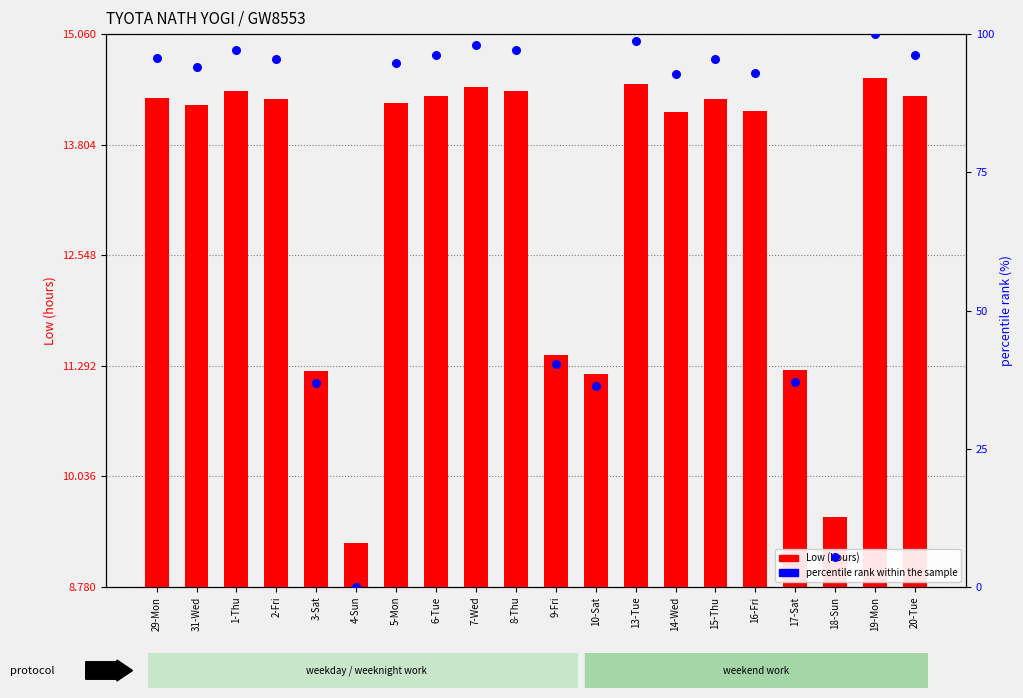

Which series reaches the maximum Y coordinate?

percentile rank within the sample